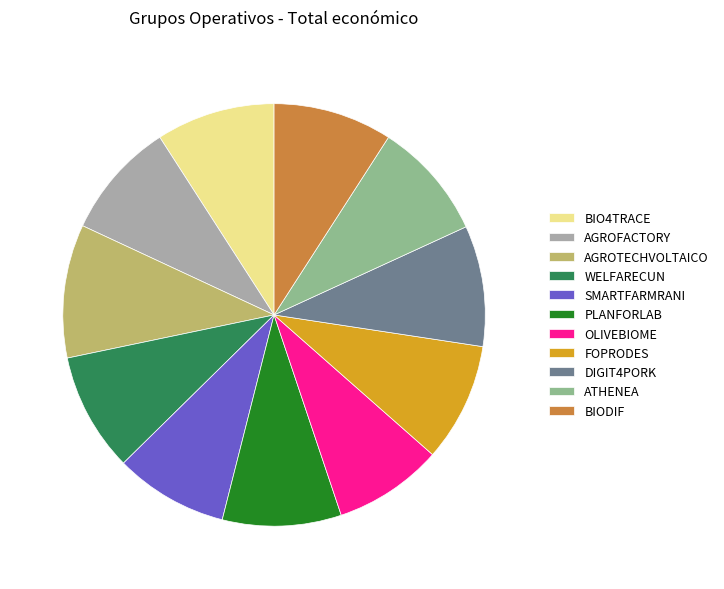

What is the largest slice in the pie chart?

AGROTECHVOLTAICO